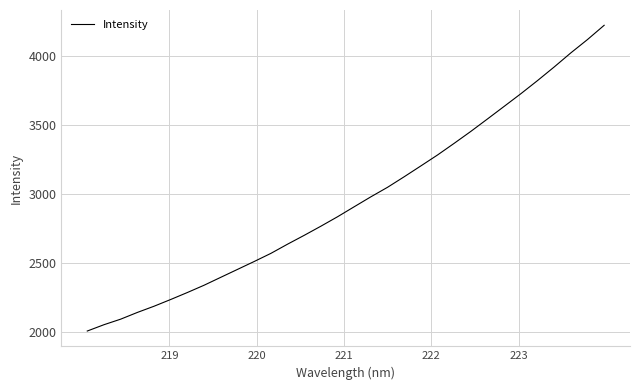

What is the difference between the second highest and second lowest values?

2068.2